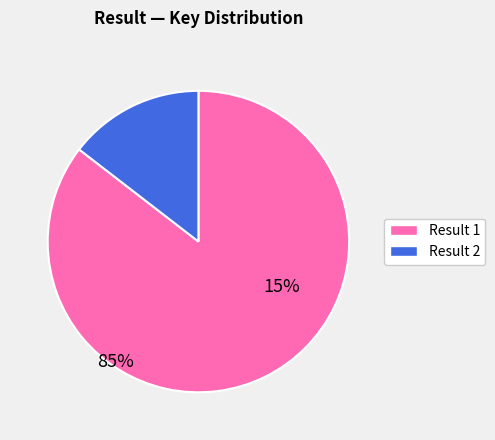

Which category has the smallest portion of the pie?

Result 2